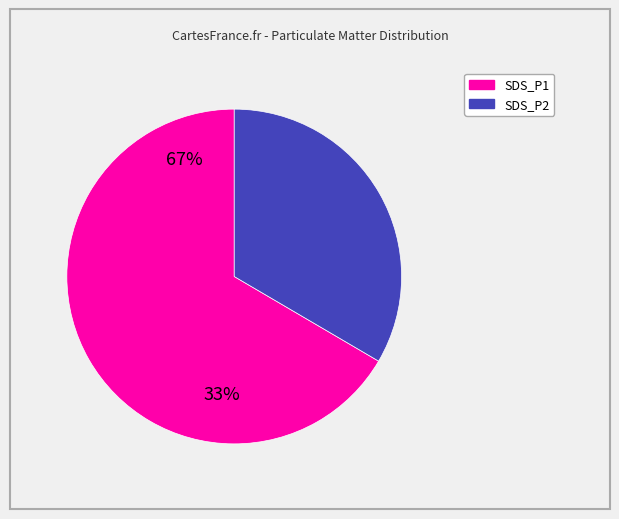

Count the number of slices in the pie.

2